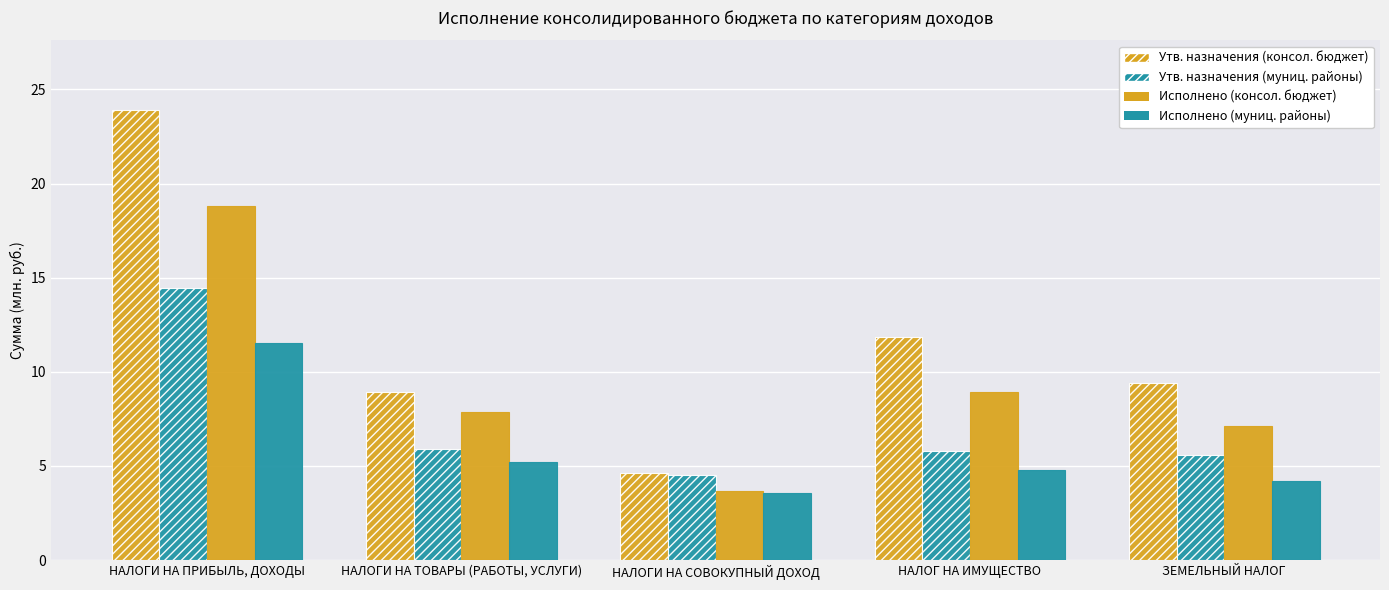

What is the label of the 5th bar from the right?

НАЛОГИ НА ПРИБЫЛЬ, ДОХОДЫ